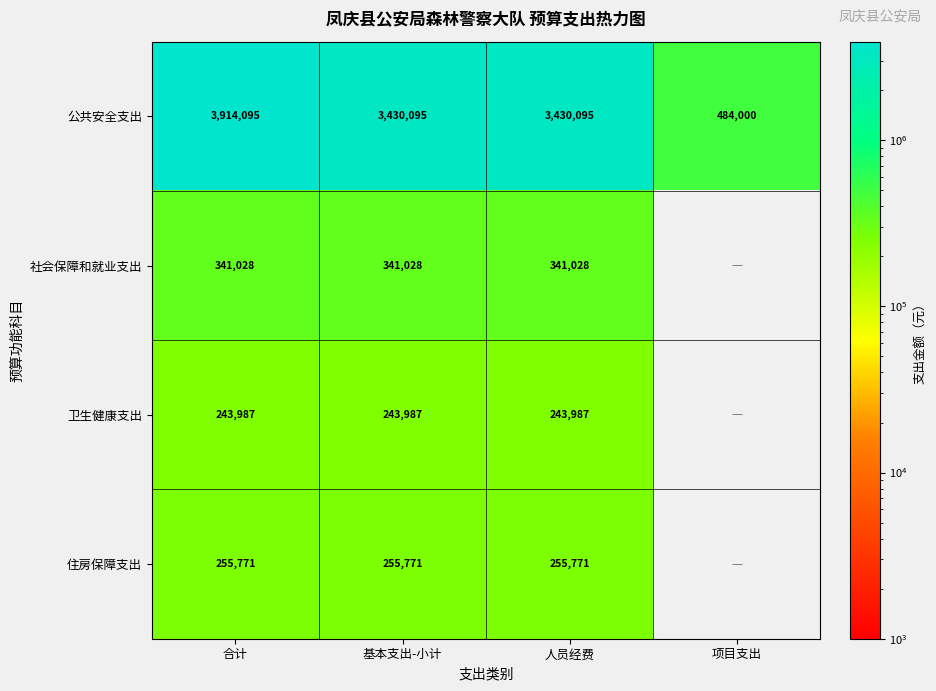

At 人员经费, list the series in order from smallest to largest.

卫生健康支出, 住房保障支出, 社会保障和就业支出, 公共安全支出